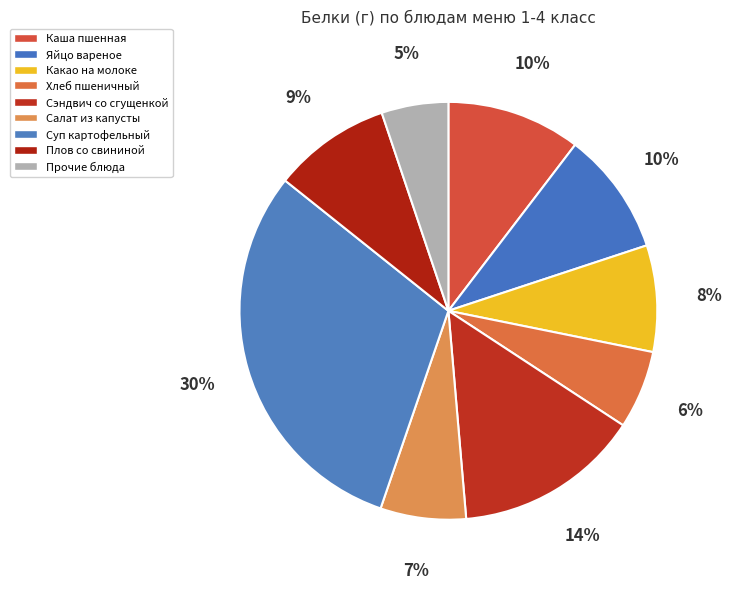

How many slices are in this pie chart?

9